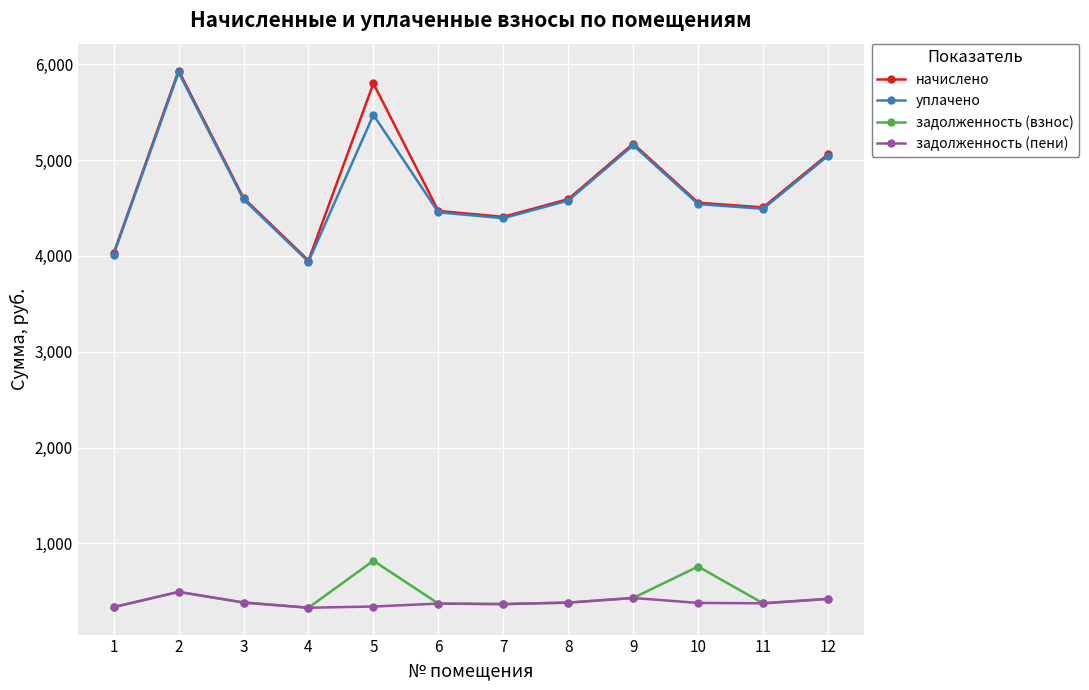

True or false: задолженность (взнос) and начислено intersect in this chart.

False